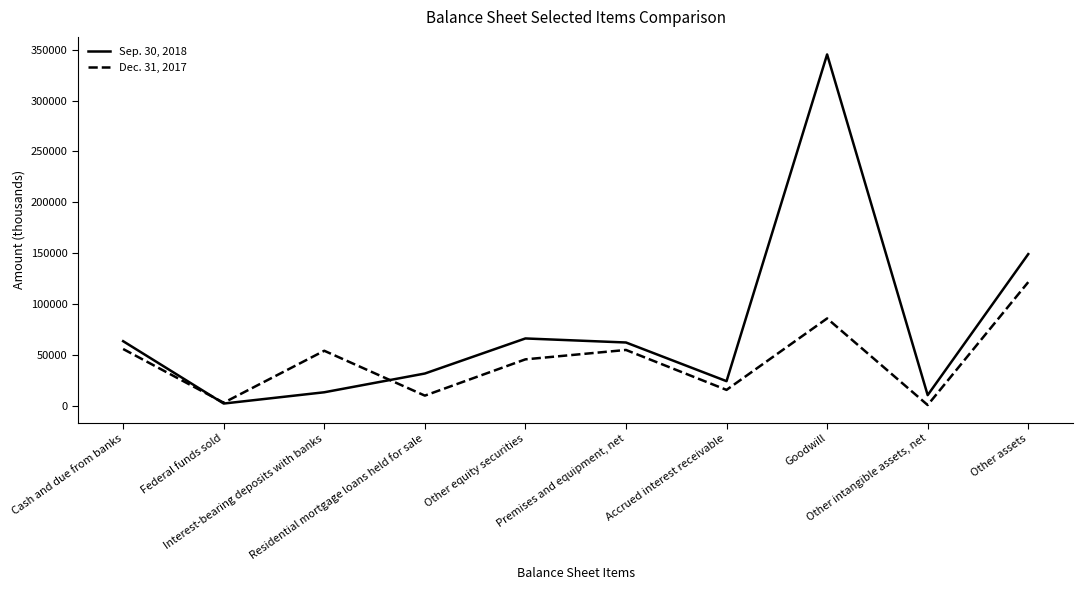

How many series are shown in this chart?

2